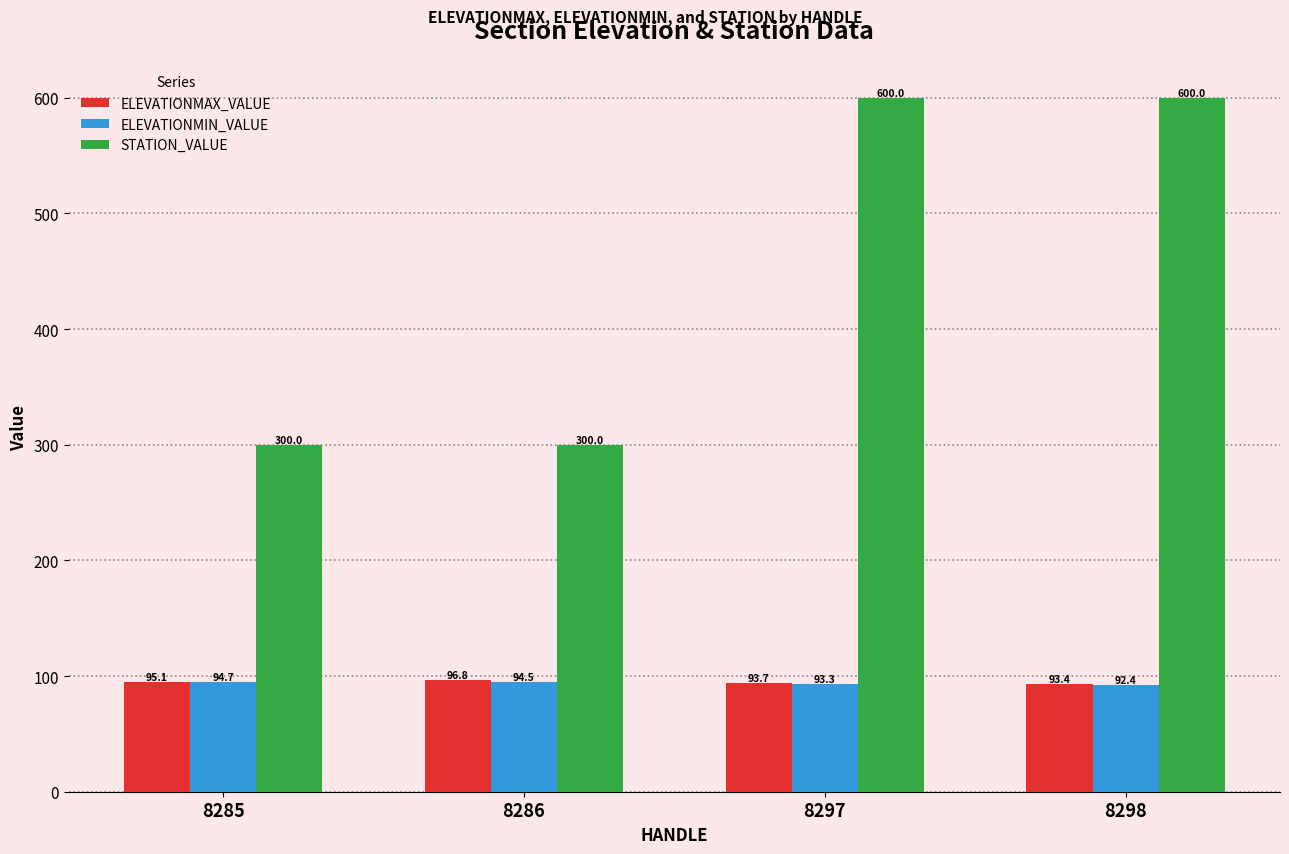

How many ELEVATIONMIN_VALUE values are between 93 and 94?

1